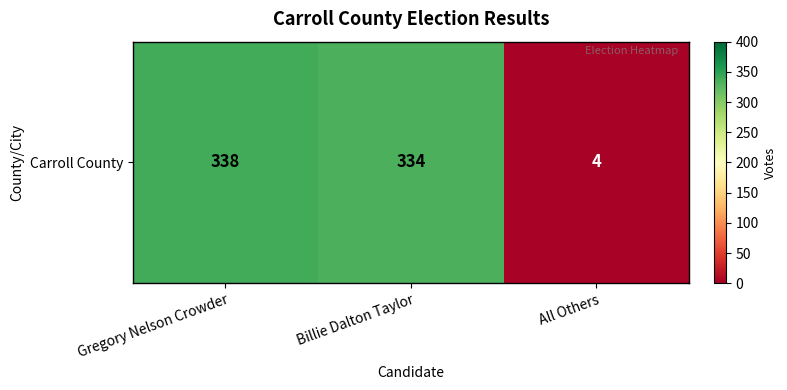

Reading left to right, extract all data points from this chart.

338	334	4